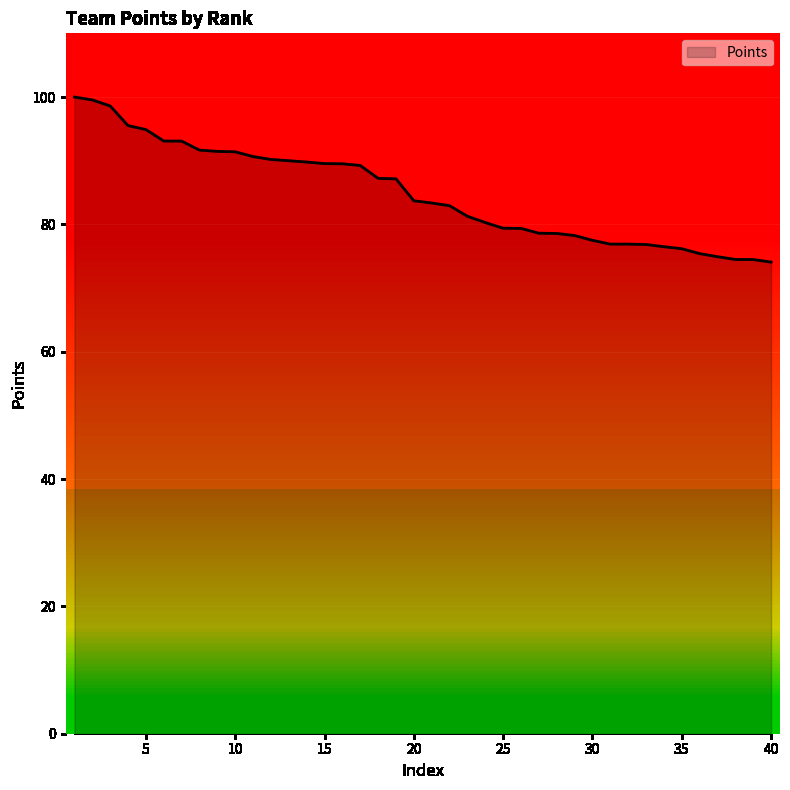

What is the difference between the maximum and minimum values?

25.9